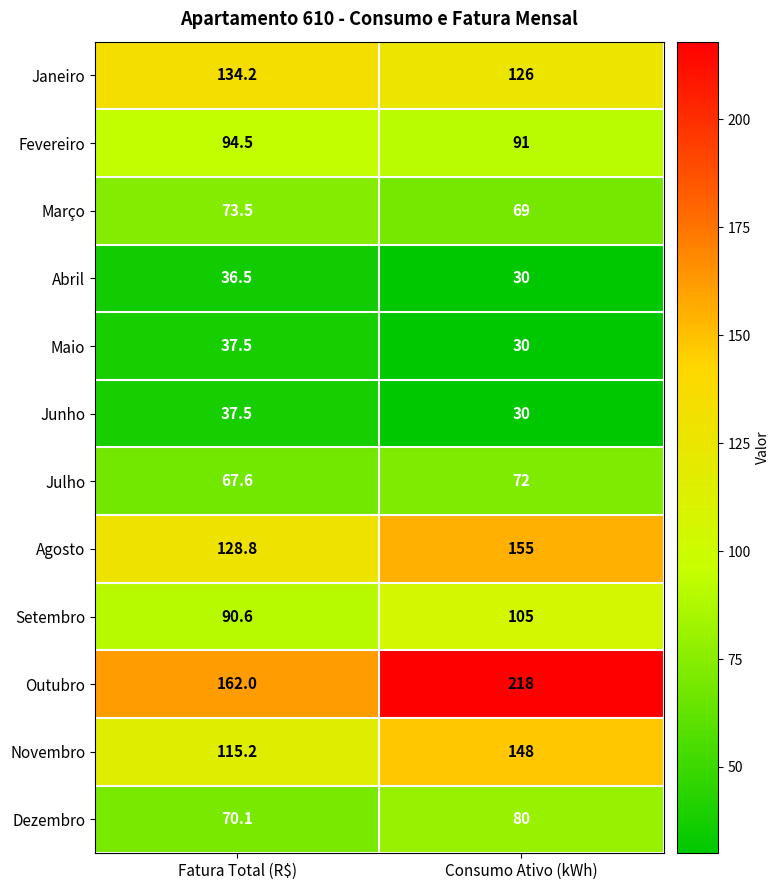

At which category is the sum across all series the highest?

Consumo Ativo (kWh)